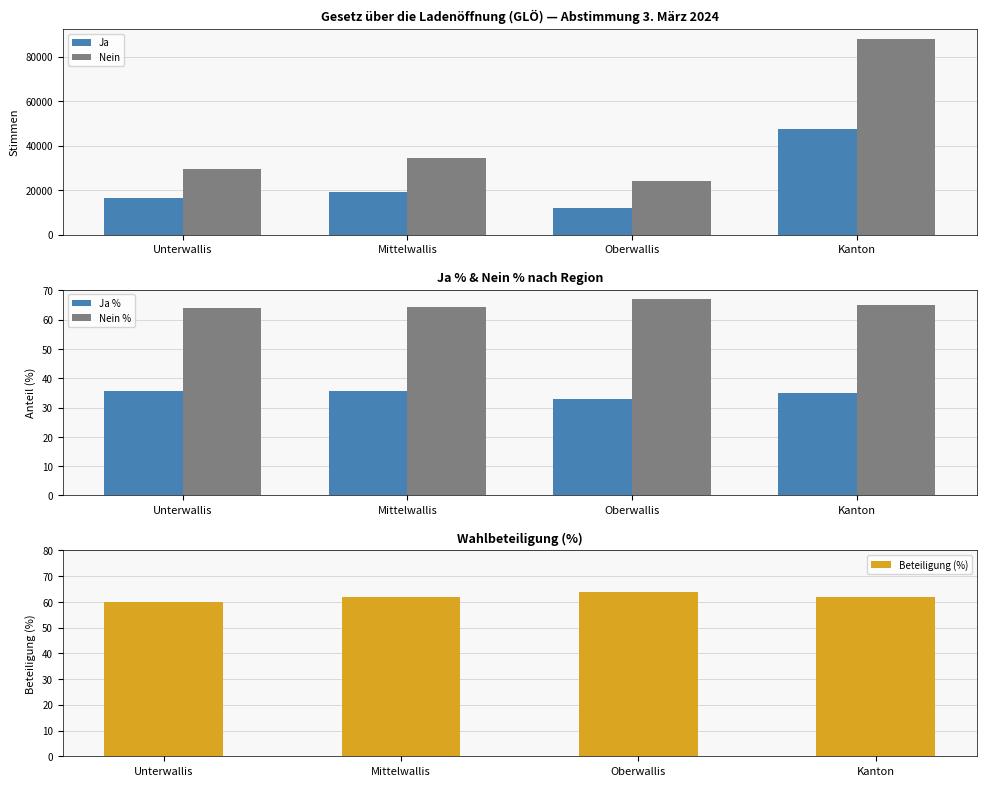

What is the sum of the Ja % values at Oberwallis and Unterwallis?

68.9